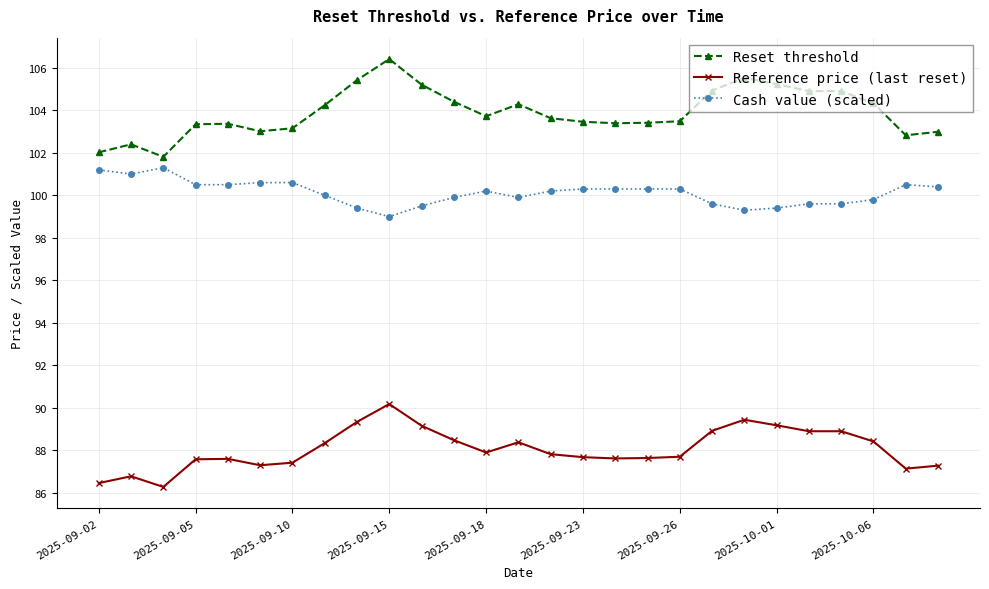

What is the sum of all Reset threshold values?

2805.8